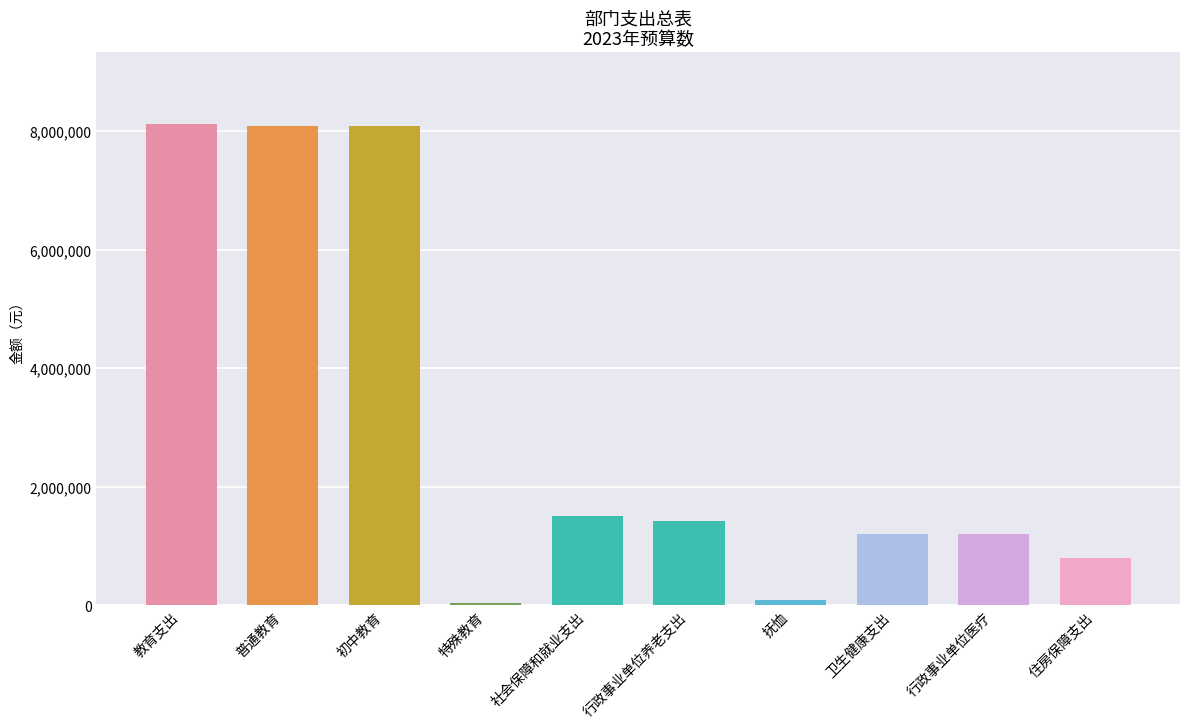

Does the chart contain stacked bars?

No